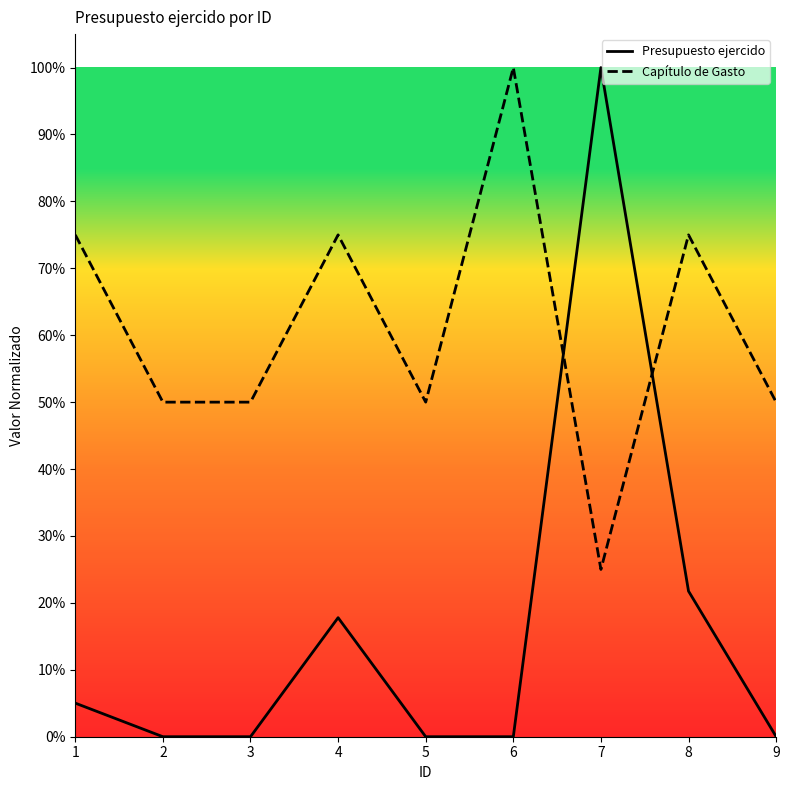

What are all the series names shown in the legend?

Presupuesto ejercido, Capítulo de Gasto